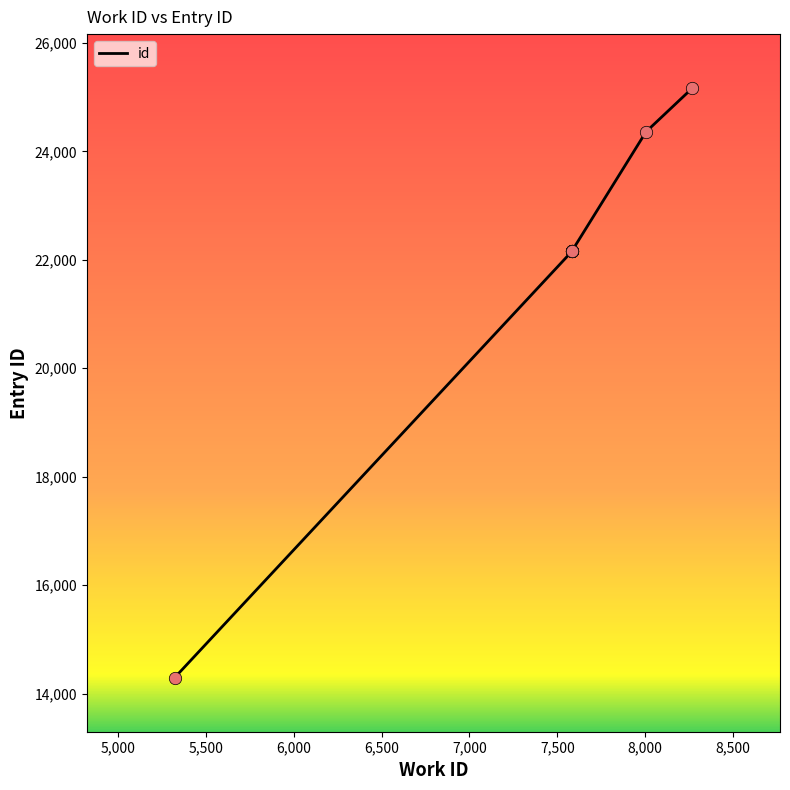

What is the ratio of the value at 8,500 to the value at 6,500?

1.1